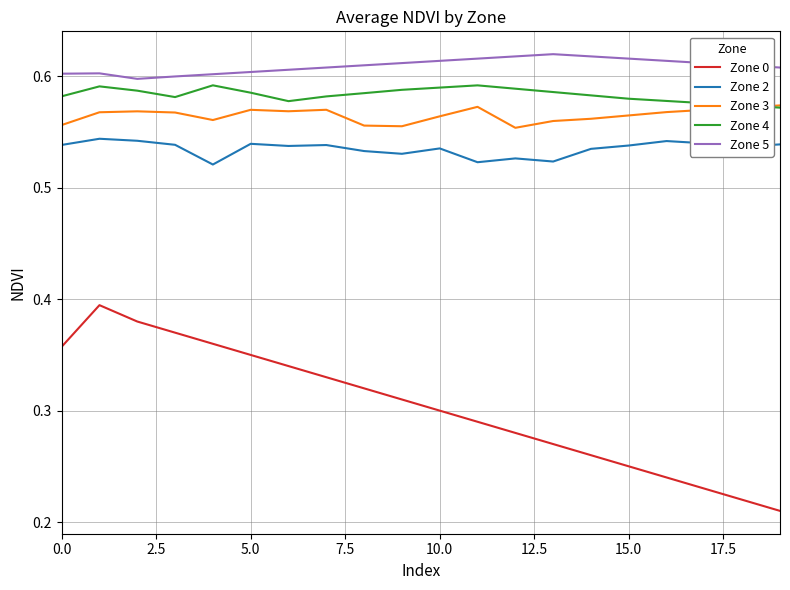

Which series has the largest total across all categories?

Zone 5